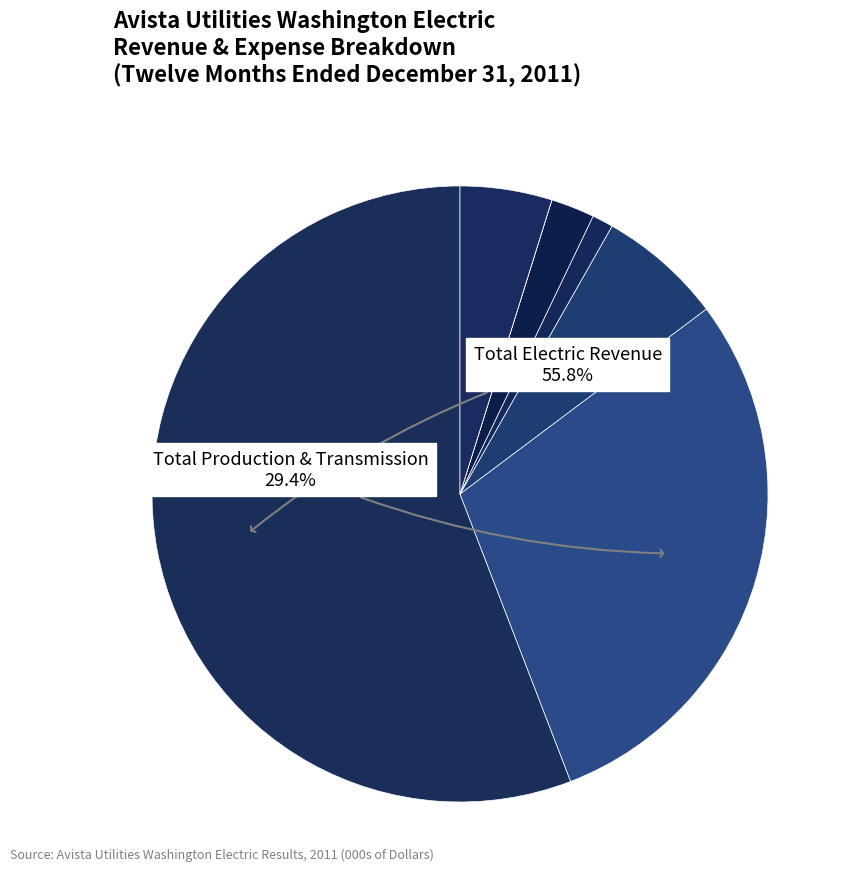

Rank the categories by value from highest to lowest.

Total Electric Revenue, Total Production & Transmission, Total Distribution, Administrative & General, Customer Service & Information, Customer Accounting, Sales Expenses